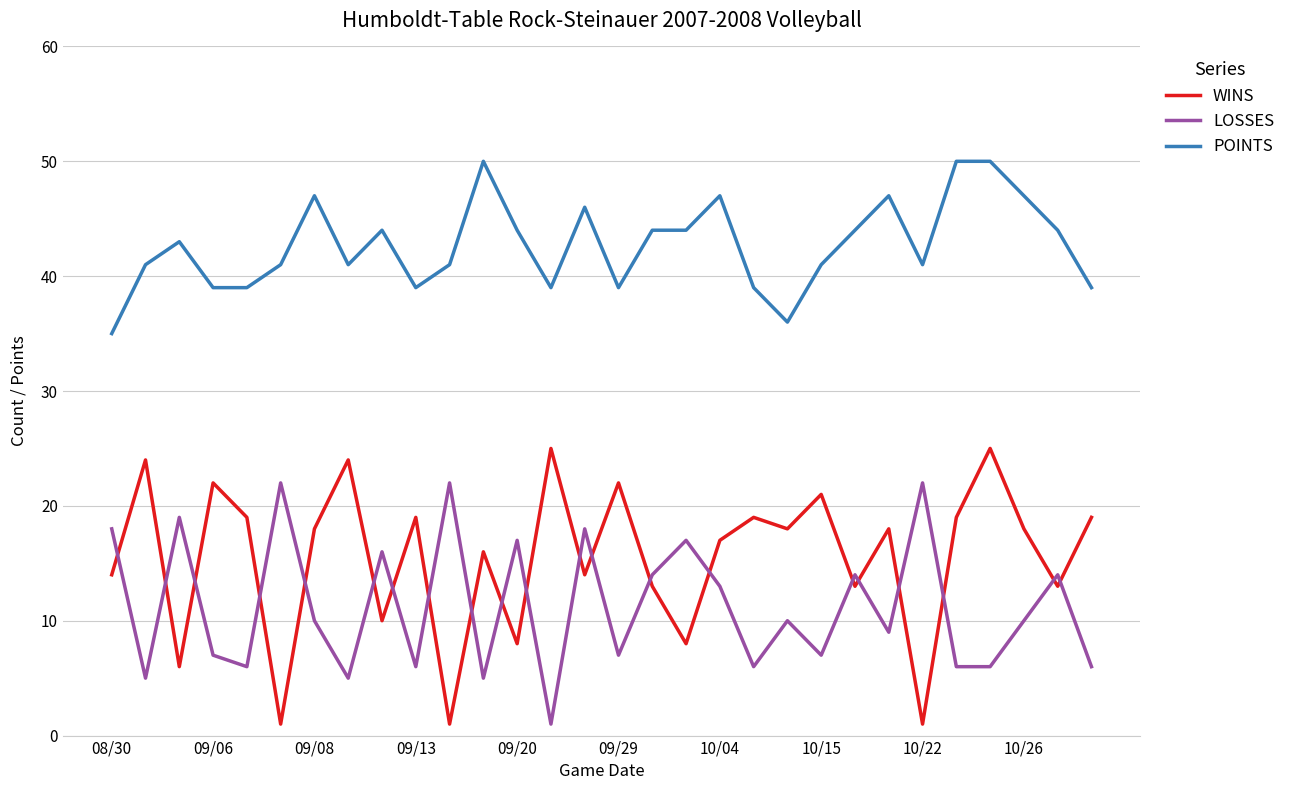

What is the highest value of the POINTS series?

50